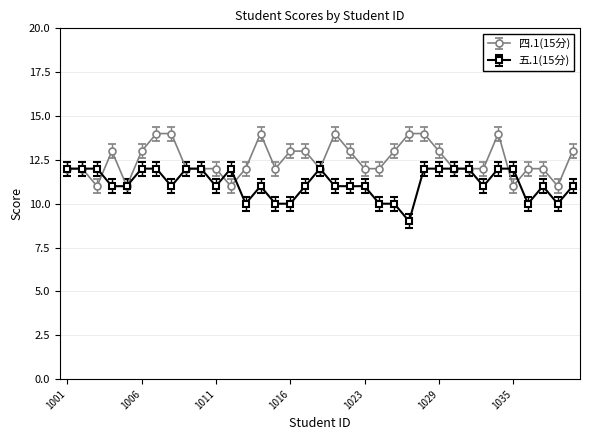

List the series in order of their overall mean, lowest first.

五.1(15分), 四.1(15分)